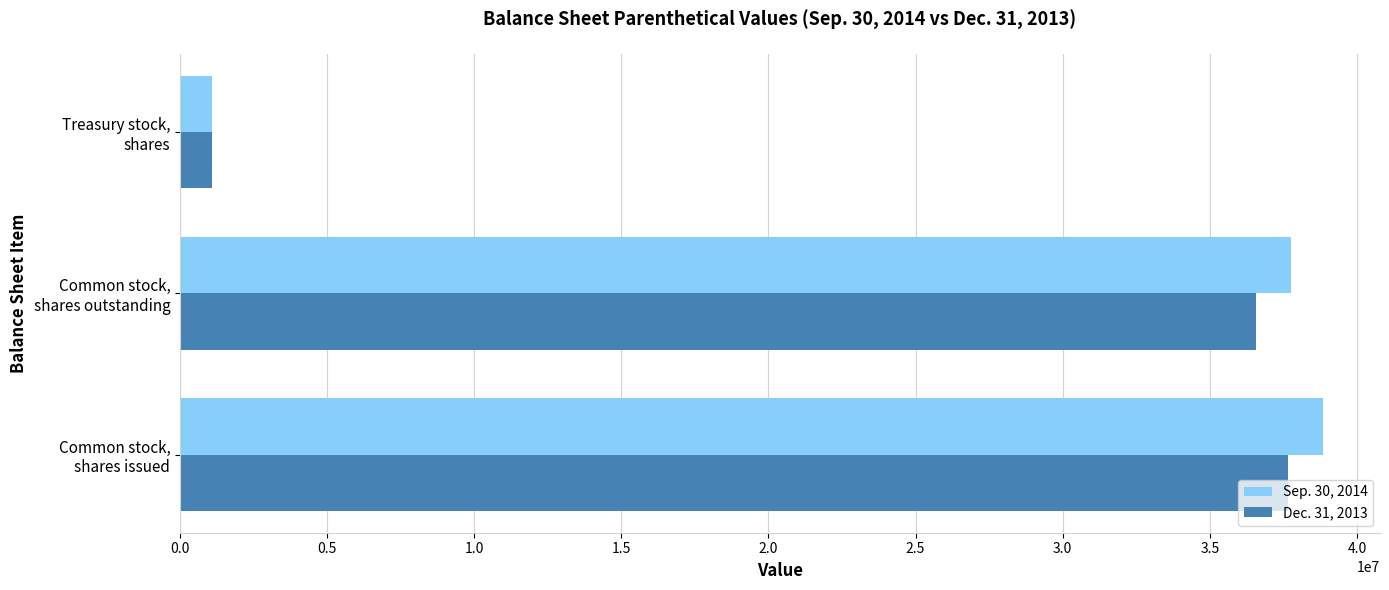

How many series are shown in this chart?

2